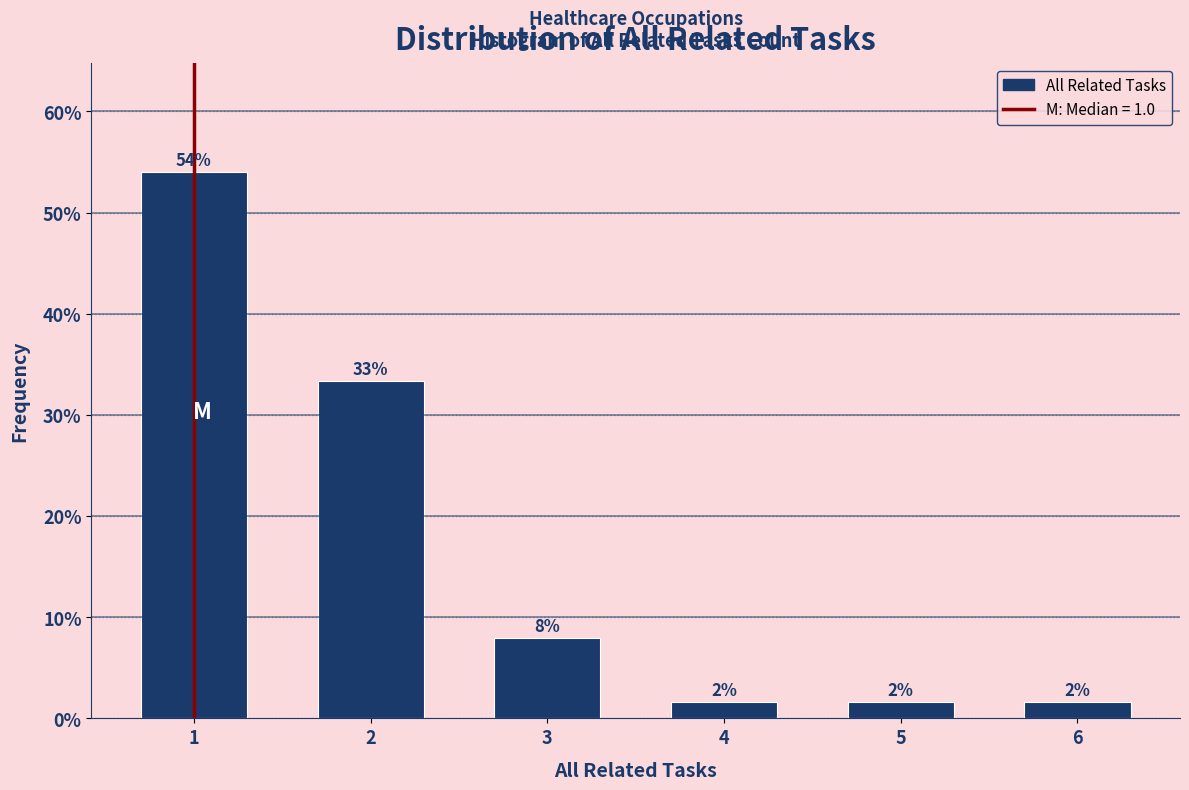

Does the chart contain any negative values?

No